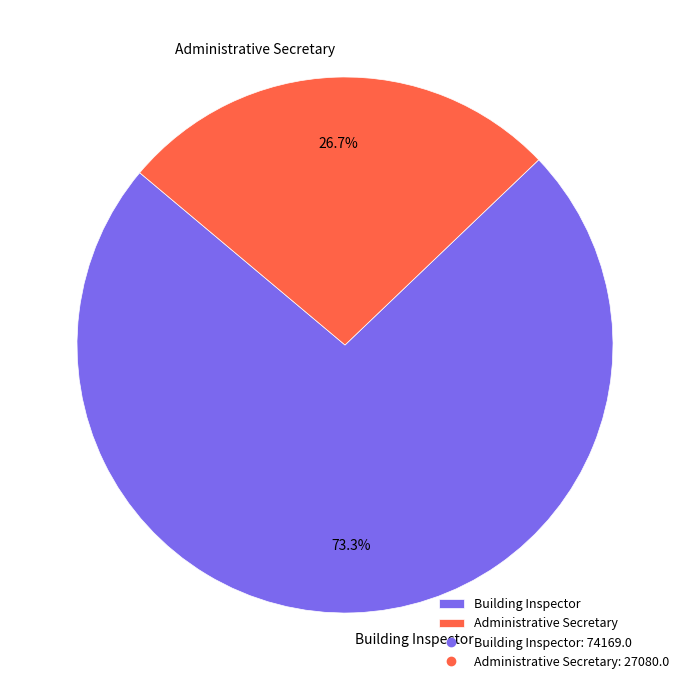

Count the number of slices in the pie.

2